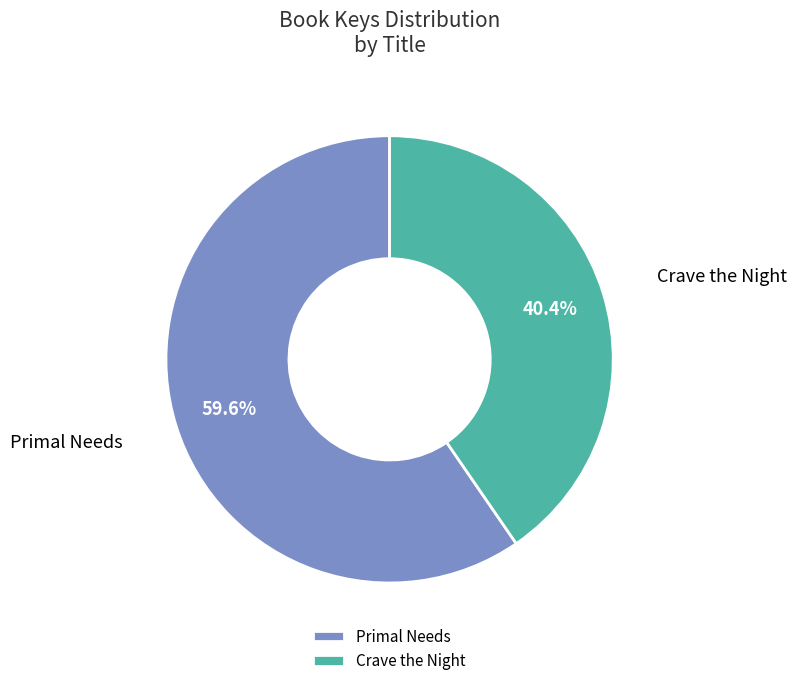

Approximately how many times larger is the value at Primal Needs compared to Crave the Night?

1.5